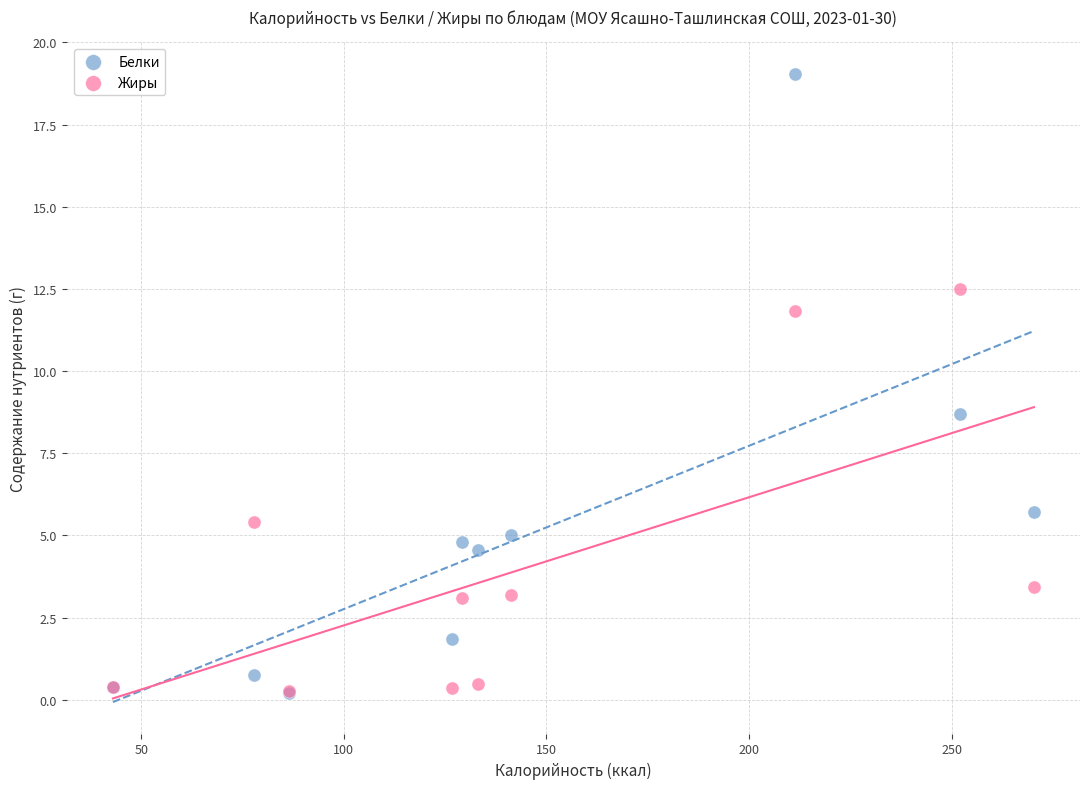

What are all the series names shown in the legend?

Белки, Жиры